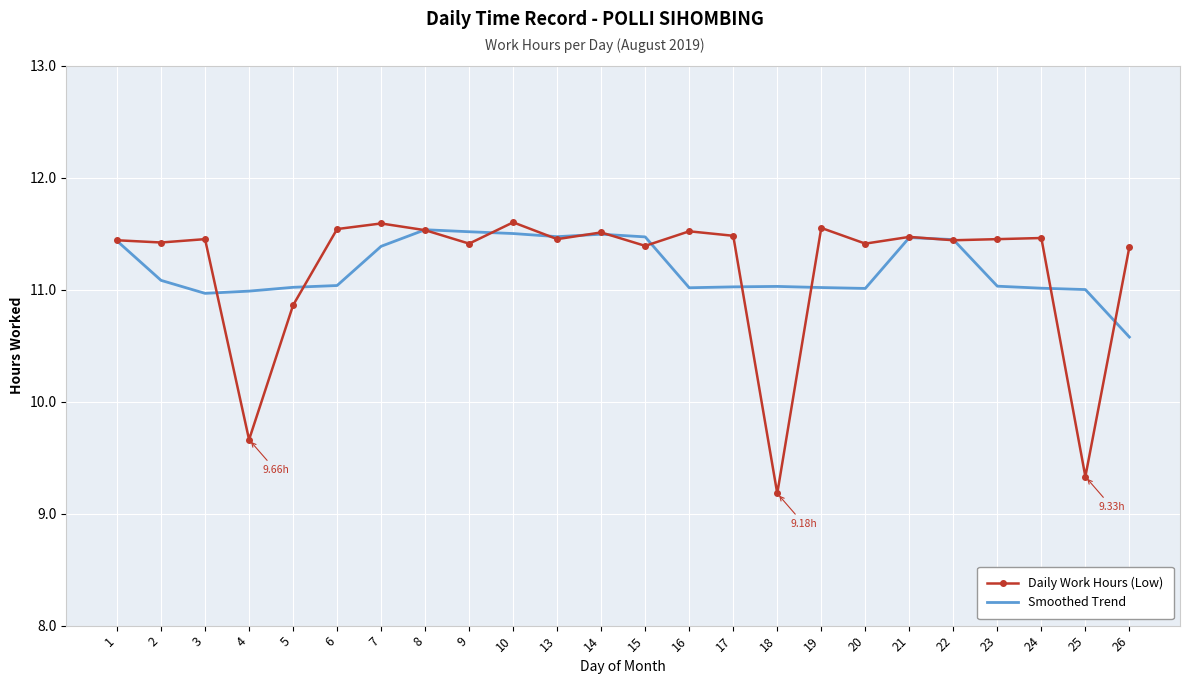

Which series ends up on top after the final intersection of Smoothed Trend and Daily Work Hours (Low)?

Daily Work Hours (Low)